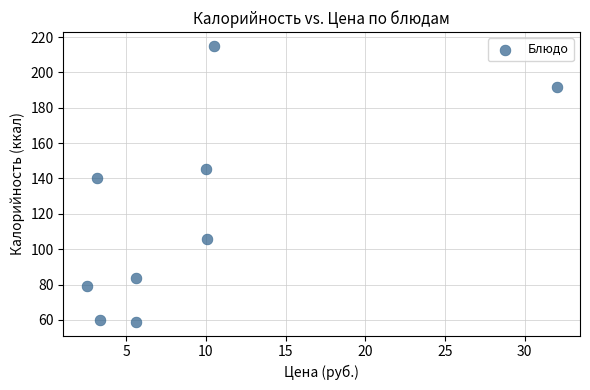

What Y value in the scatter plot is closest to 137?

140.0